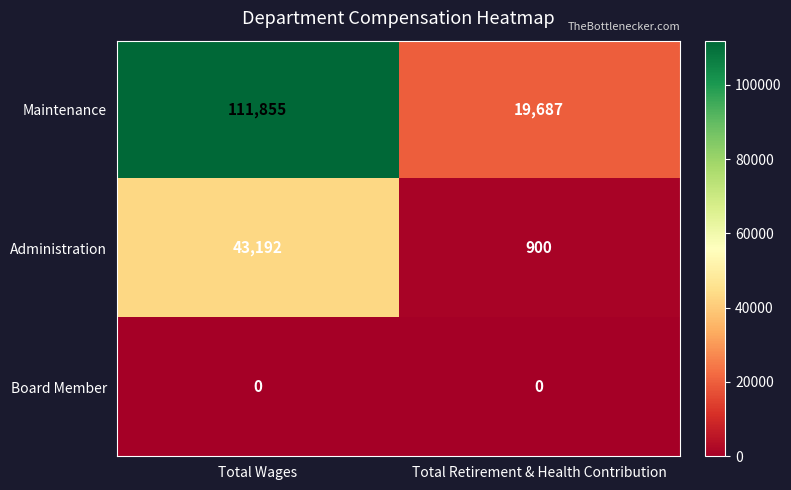

Between Total Wages and Total Retirement & Health Contribution, which series saw the biggest shift?

Maintenance